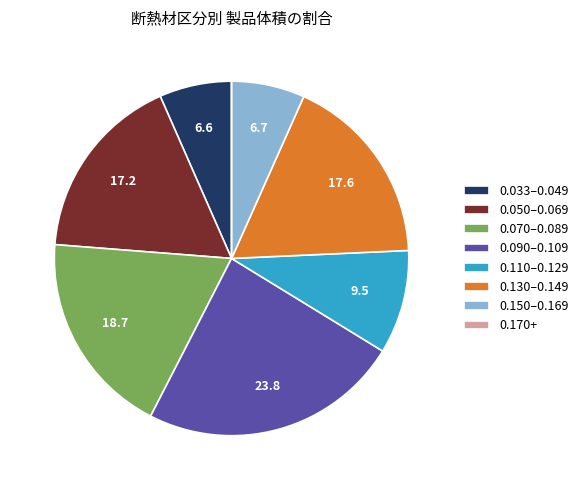

Is the sum of 0.070–0.089 and 0.130–0.149 greater than half?

No